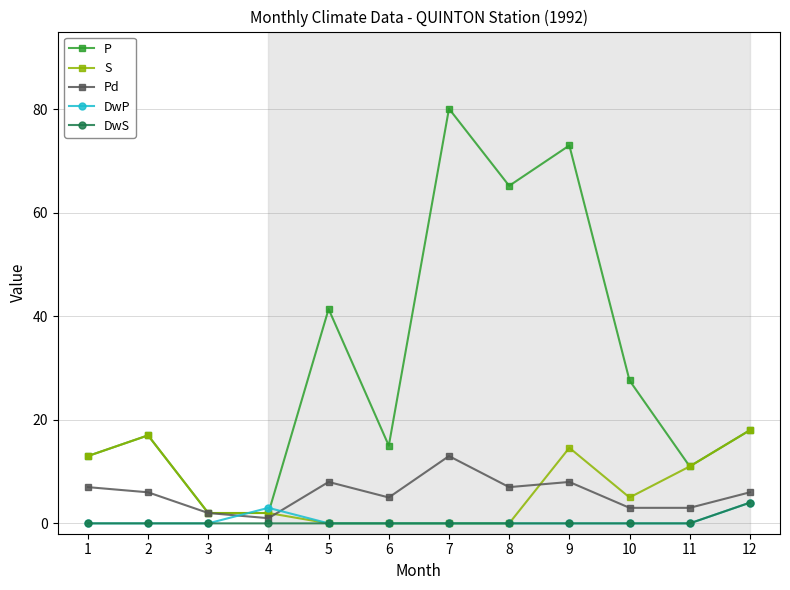

What is the total value across all series at 4?

8.0